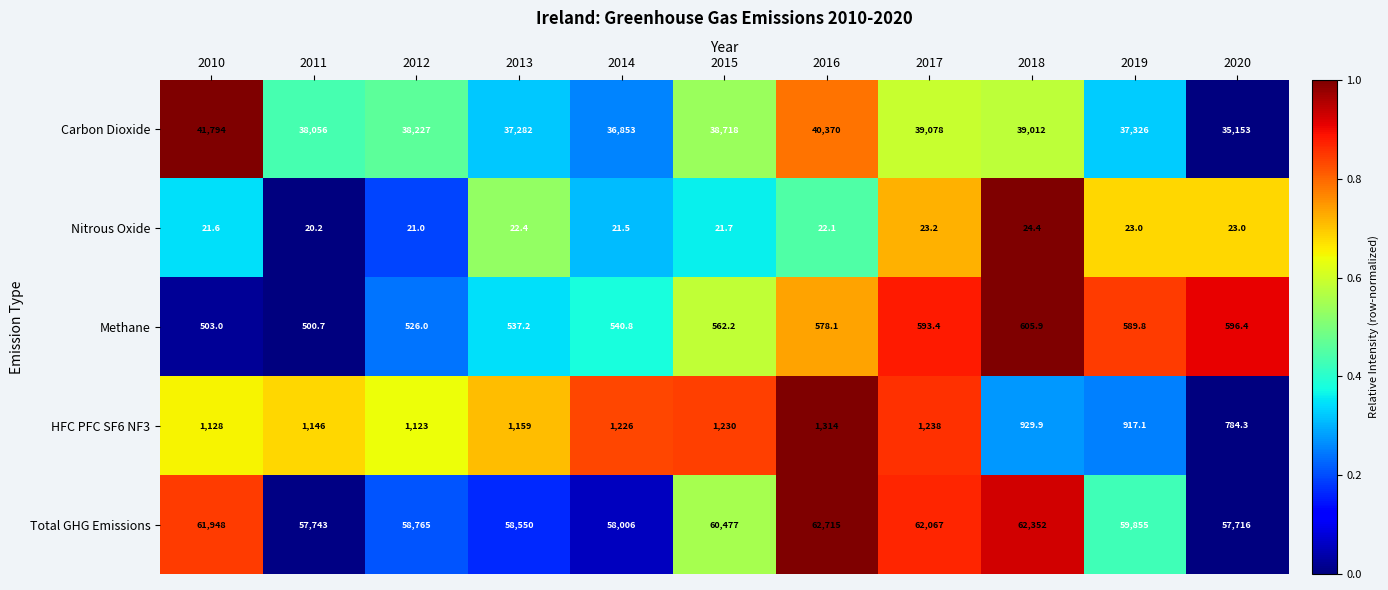

Is the value of Nitrous Oxide at 2020 greater than the value of Carbon Dioxide at 2013?

No